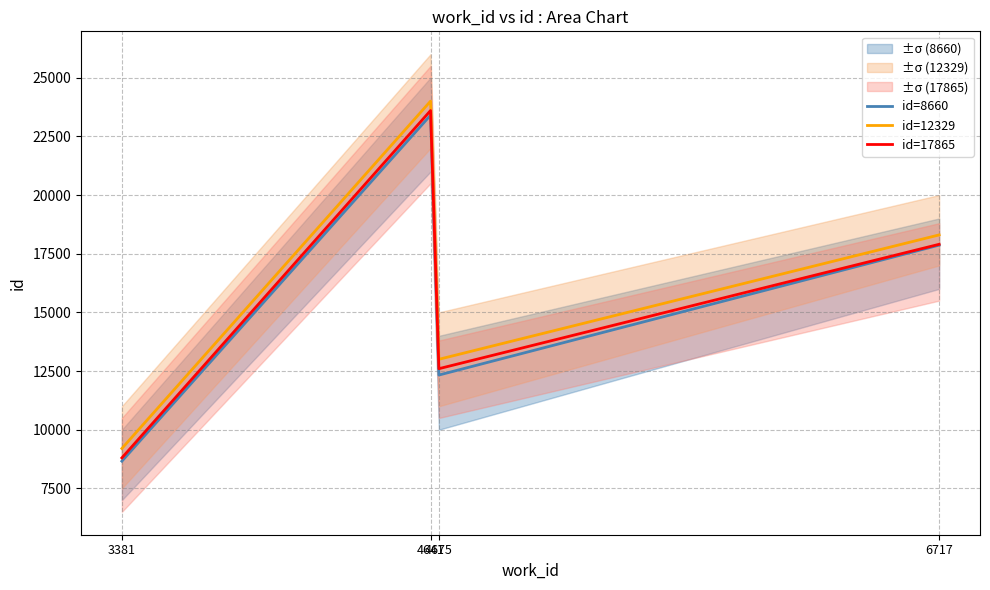

The id=17865 series shows 6525 at 4675. True or false?

False